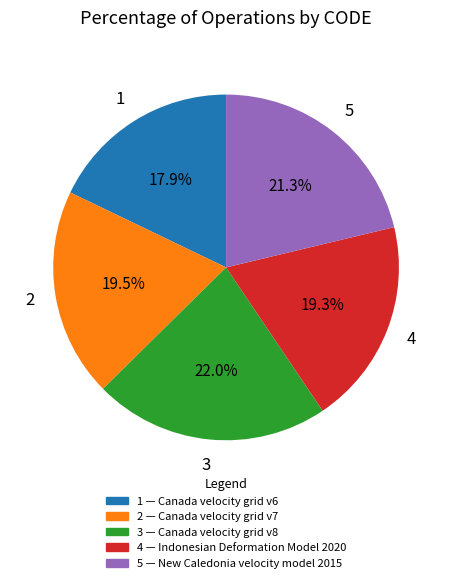

Is there any slice that represents more than half of the pie?

No